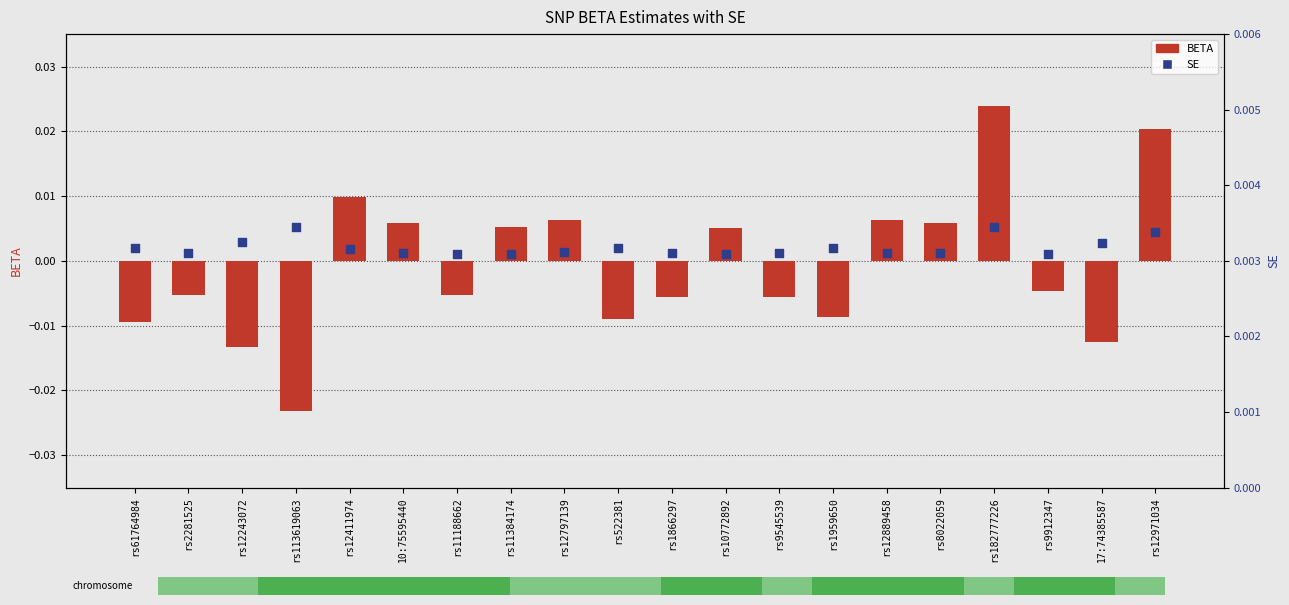

Which series has the largest total across all categories?

SE